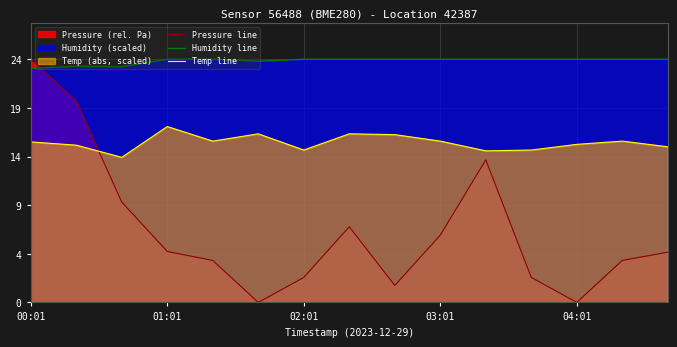

True or false: Humidity line has a value of 5.2 at 03:01.

False